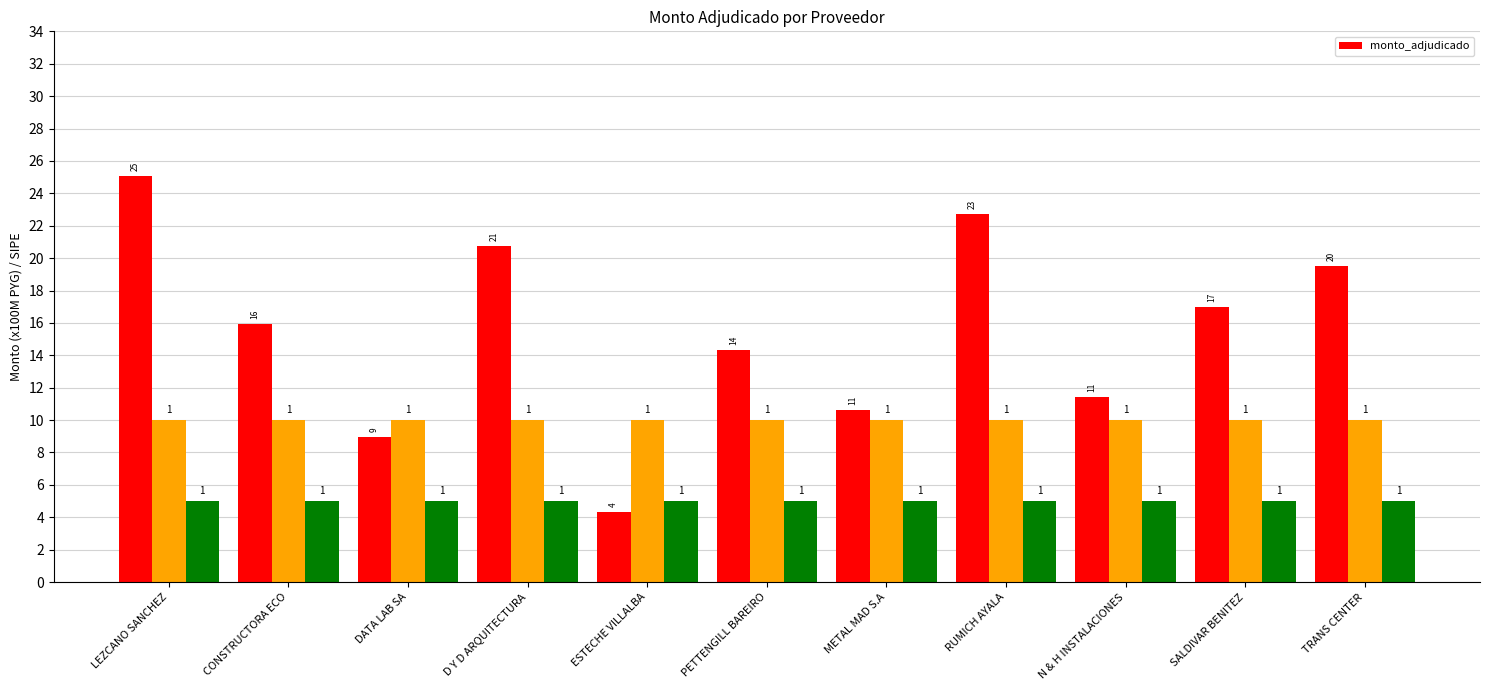

Is it true that the value at CONSTRUCTORA ECO is 4.4?

False